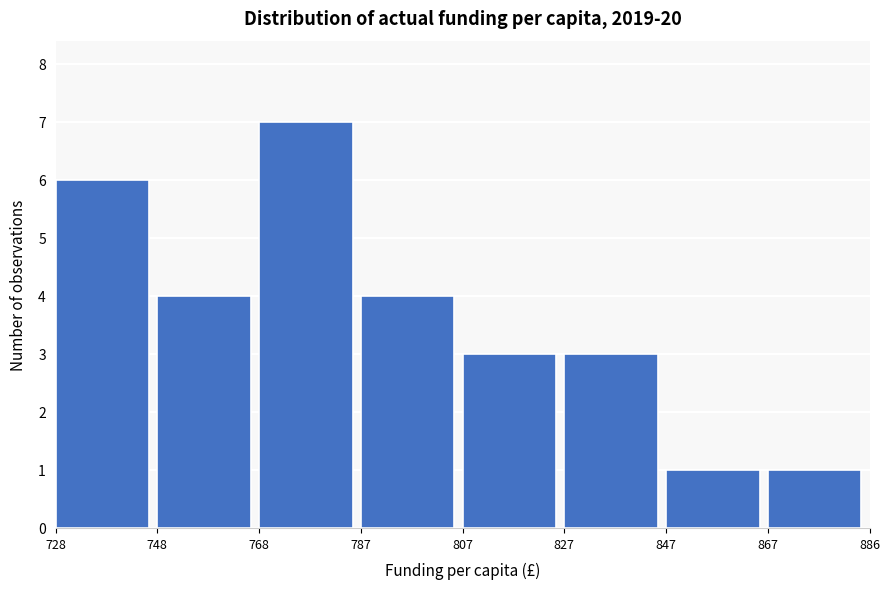

How tall is the bar that spans 827 to 847 on the x-axis? The values are not printed on the chart, so give them approximately, as read against the axis.

3